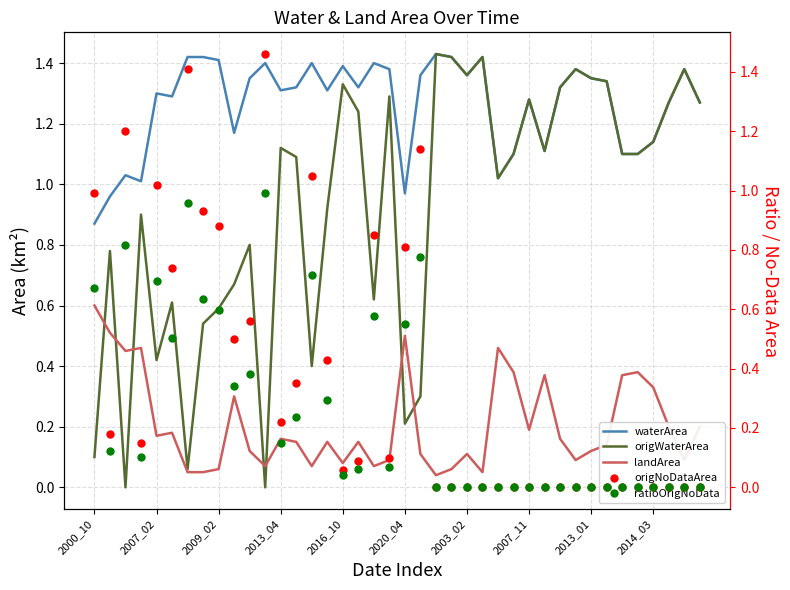

Reading left to right, what are all the values shown in this chart?

waterArea: 0.9	1.0	1.0	1.0	1.3	1.3	1.4	1.4	1.4	1.2	1.4	1.4	1.3	1.3	1.4	1.3	1.4	1.3	1.4	1.4	1.0	1.4	1.4	1.4	1.4	1.4	1.0	1.1	1.3	1.1	1.3	1.4	1.4	1.3	1.1	1.1	1.1	1.3	1.4	1.3
origWaterArea: 0.1	0.8	0.0	0.9	0.4	0.6	0.1	0.5	0.6	0.7	0.8	0.0	1.1	1.1	0.4	0.9	1.3	1.2	0.6	1.3	0.2	0.3	1.4	1.4	1.4	1.4	1.0	1.1	1.3	1.1	1.3	1.4	1.4	1.3	1.1	1.1	1.1	1.3	1.4	1.3
landArea: 0.6	0.5	0.5	0.5	0.2	0.2	0.1	0.1	0.1	0.3	0.1	0.1	0.2	0.1	0.1	0.1	0.1	0.1	0.1	0.1	0.5	0.1	0.0	0.1	0.1	0.1	0.5	0.4	0.2	0.4	0.2	0.1	0.1	0.1	0.4	0.4	0.3	0.2	0.1	0.2
origNoDataArea: 1.0	0.2	1.2	0.1	1.0	0.7	1.4	0.9	0.9	0.5	0.6	1.5	0.2	0.3	1.1	0.4	0.1	0.1	0.8	0.1	0.8	1.1	0.0	0.0	0.0	0.0	0.0	0.0	0.0	0.0	0.0	0.0	0.0	0.0	0.0	0.0	0.0	0.0	0.0	0.0
ratioOrigNoData: 0.7	0.1	0.8	0.1	0.7	0.5	1.0	0.6	0.6	0.3	0.4	1.0	0.1	0.2	0.7	0.3	0.0	0.1	0.6	0.1	0.6	0.8	0.0	0.0	0.0	0.0	0.0	0.0	0.0	0.0	0.0	0.0	0.0	0.0	0.0	0.0	0.0	0.0	0.0	0.0